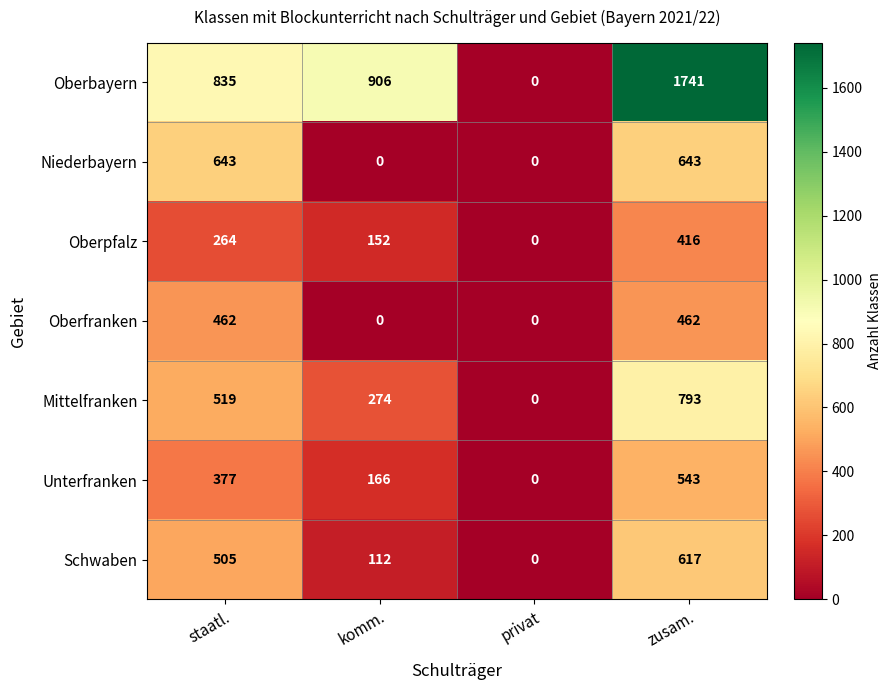

How many distinct data groups are displayed?

7